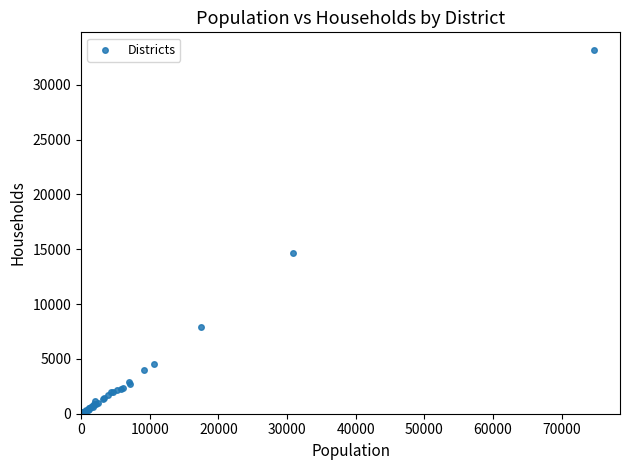

What Y value in the scatter plot is closest to 16614?

14676